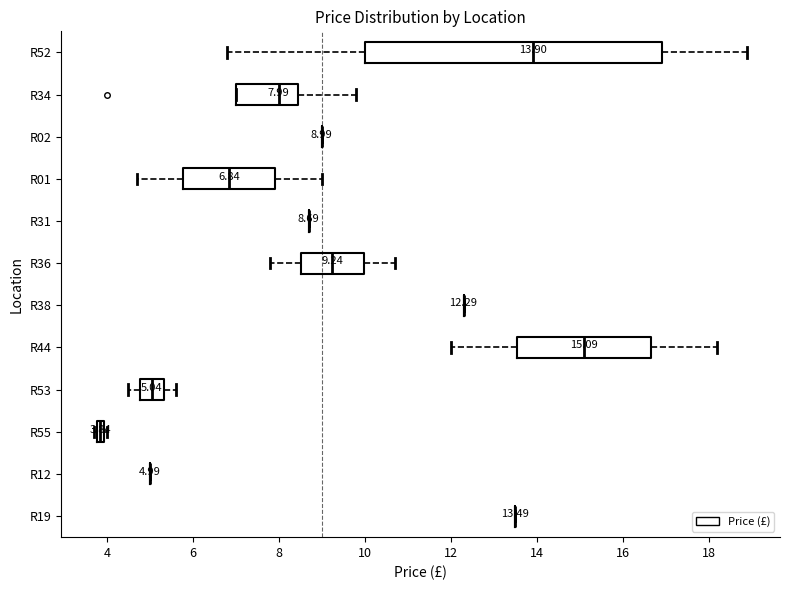

Comparing the boxes themselves (not the whiskers), which one is the widest?

R52